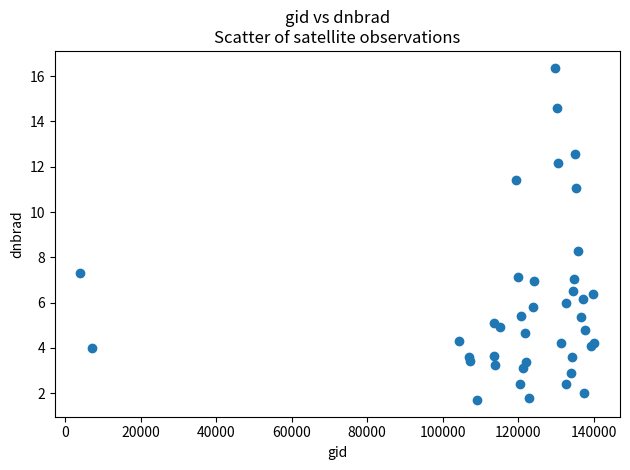

What Y value in the scatter plot is closest to 9?

8.3